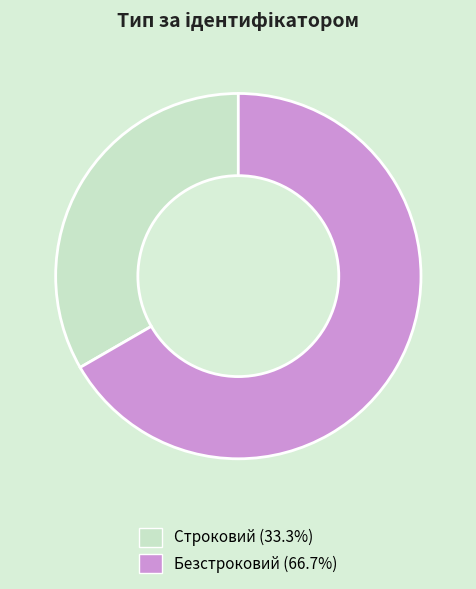

How many slices are in this pie chart?

2